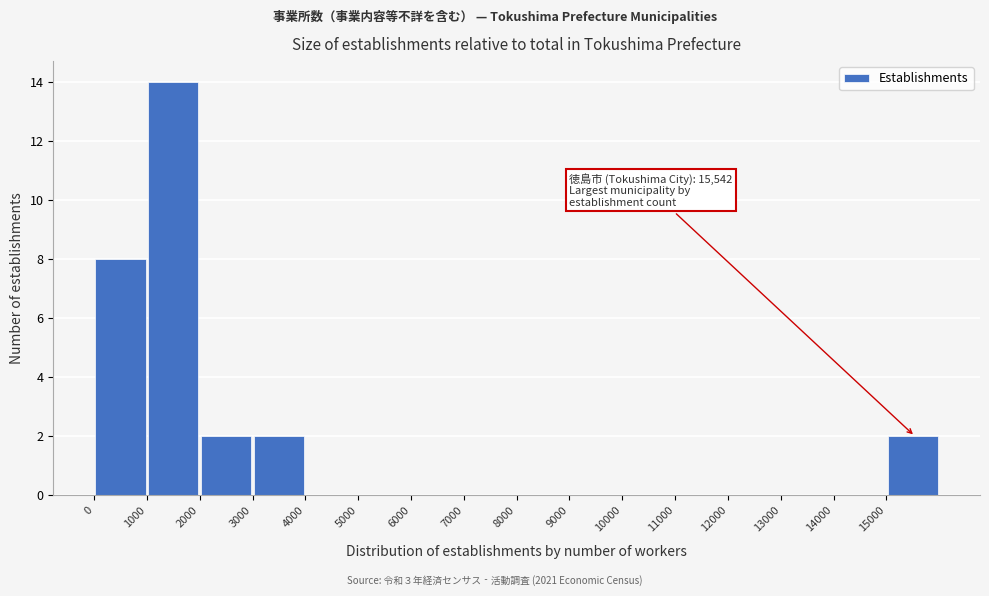

Over which range of the x-axis is the bar tallest?

1000 to 2000